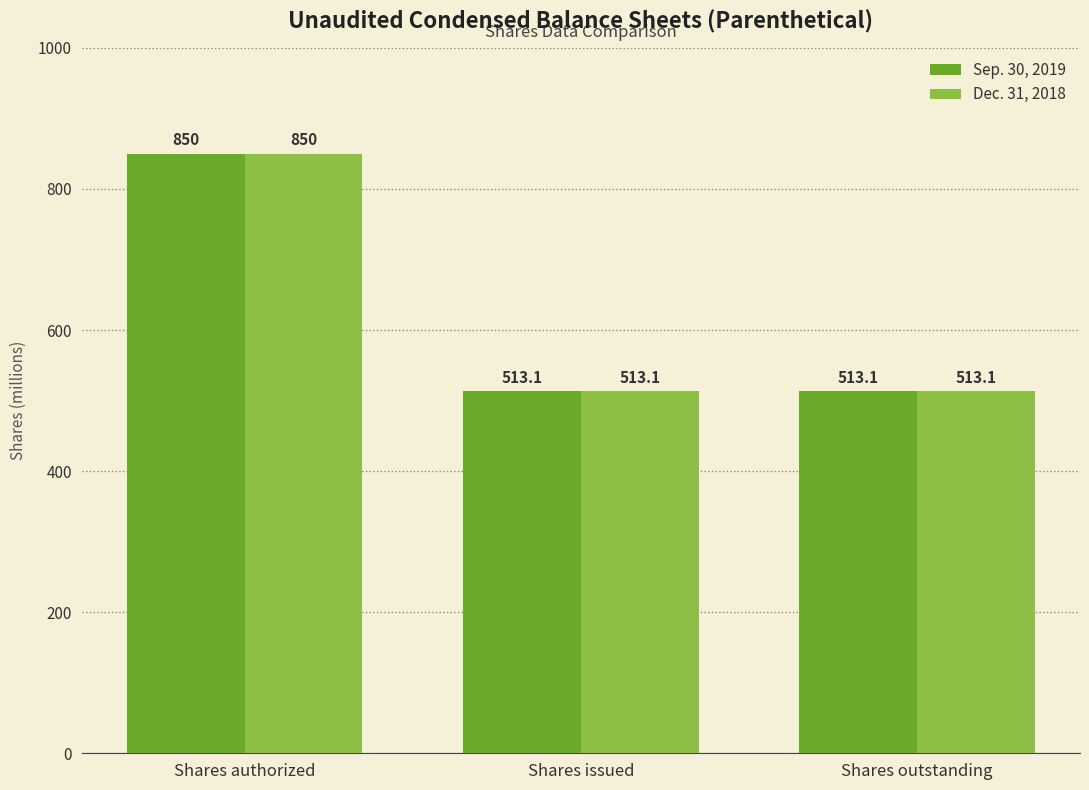

How many data points does each series have?

3